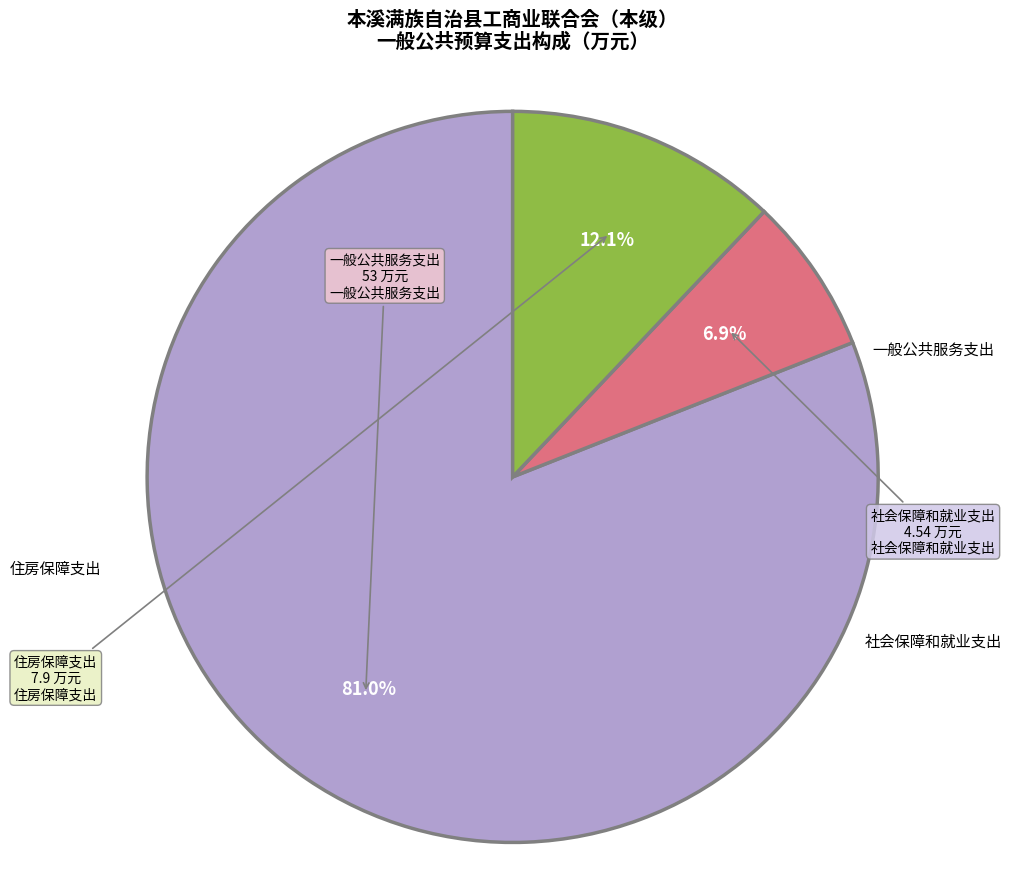

Does any single category account for the majority?

Yes